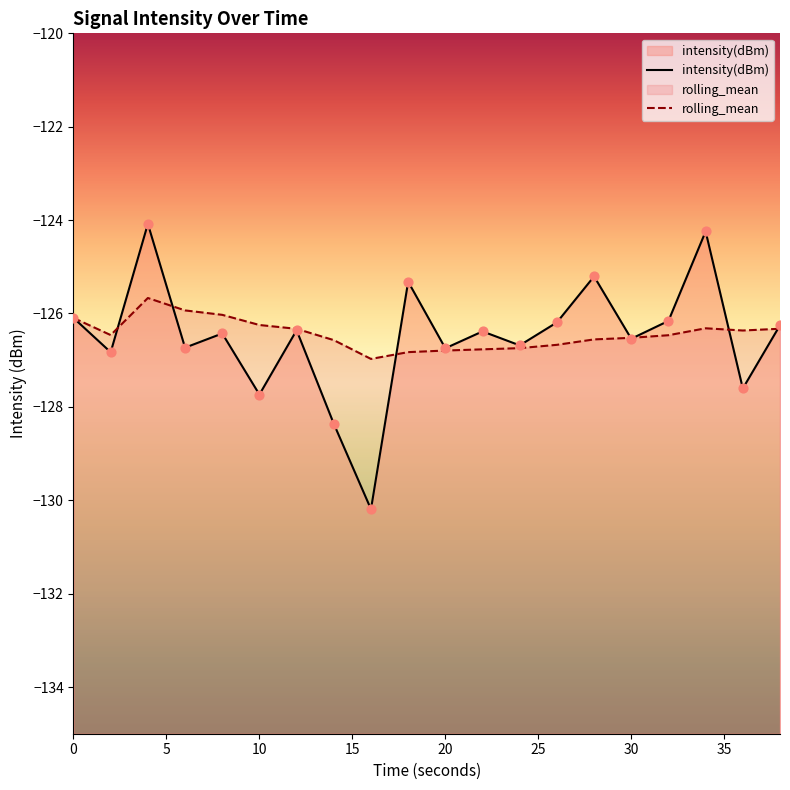

Is the value of intensity(dBm) at 20 greater than the value of rolling_mean at 20?

Yes